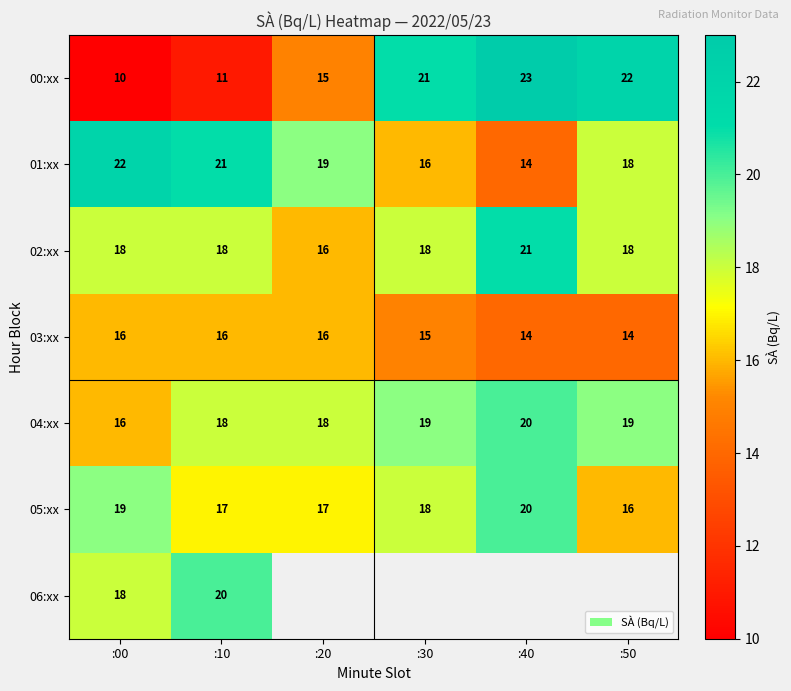

How many data points in 04:xx are less than 19?

3